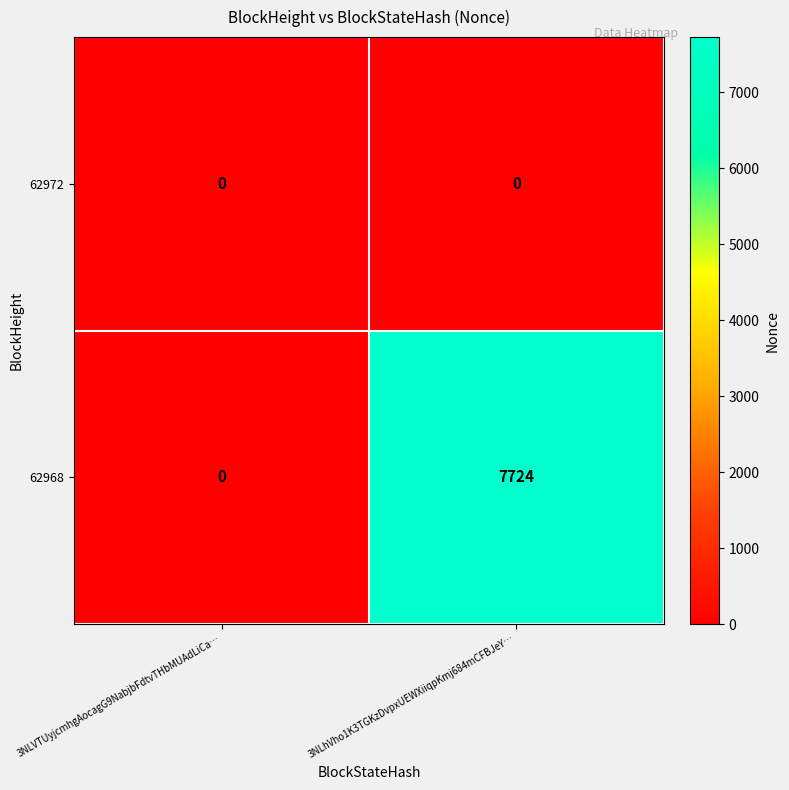

Reading left to right, what are all the values shown in this chart?

62972: 0	0
62968: 0	7724